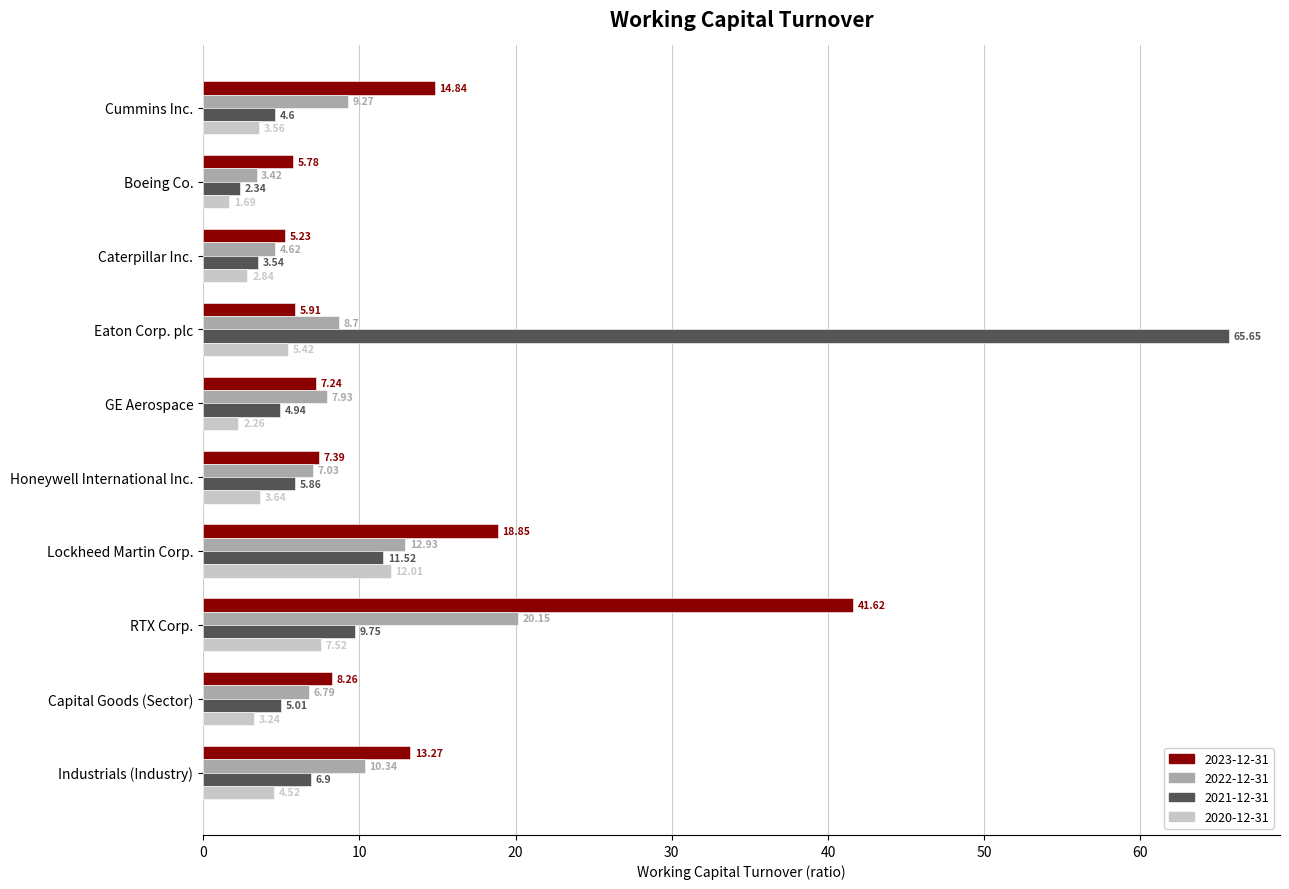

List the labels in order of 2020-12-31 value, largest first.

Lockheed Martin Corp., RTX Corp., Eaton Corp. plc, Industrials (Industry), Honeywell International Inc., Cummins Inc., Capital Goods (Sector), Caterpillar Inc., GE Aerospace, Boeing Co.